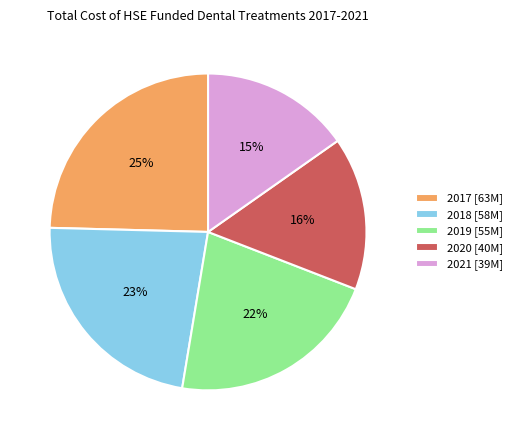

Which category has the biggest portion of the pie?

2017